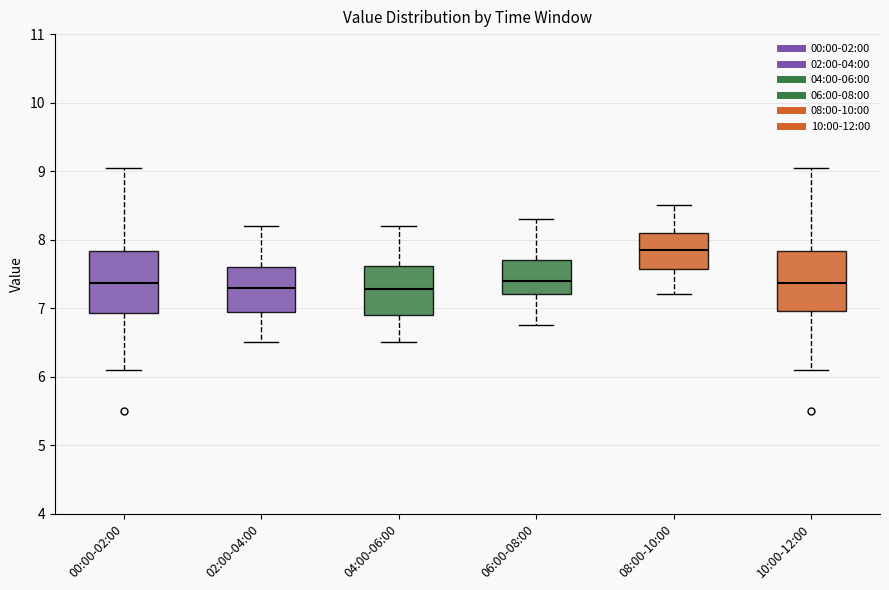

Reading left to right, read every box against the y-axis: the position of its median line, the range the box covers, and the ends of its whiskers. The values are not printed on the chart, so give them approximately, as read against the axis.

00:00-02:00: median 7.4, box 6.9 to 7.8, whiskers 6.1 to 9.1
02:00-04:00: median 7.3, box 6.9 to 7.6, whiskers 6.5 to 8.2
04:00-06:00: median 7.3, box 6.9 to 7.6, whiskers 6.5 to 8.2
06:00-08:00: median 7.4, box 7.2 to 7.7, whiskers 6.8 to 8.3
08:00-10:00: median 7.9, box 7.6 to 8.1, whiskers 7.2 to 8.5
10:00-12:00: median 7.4, box 7.0 to 7.8, whiskers 6.1 to 9.1